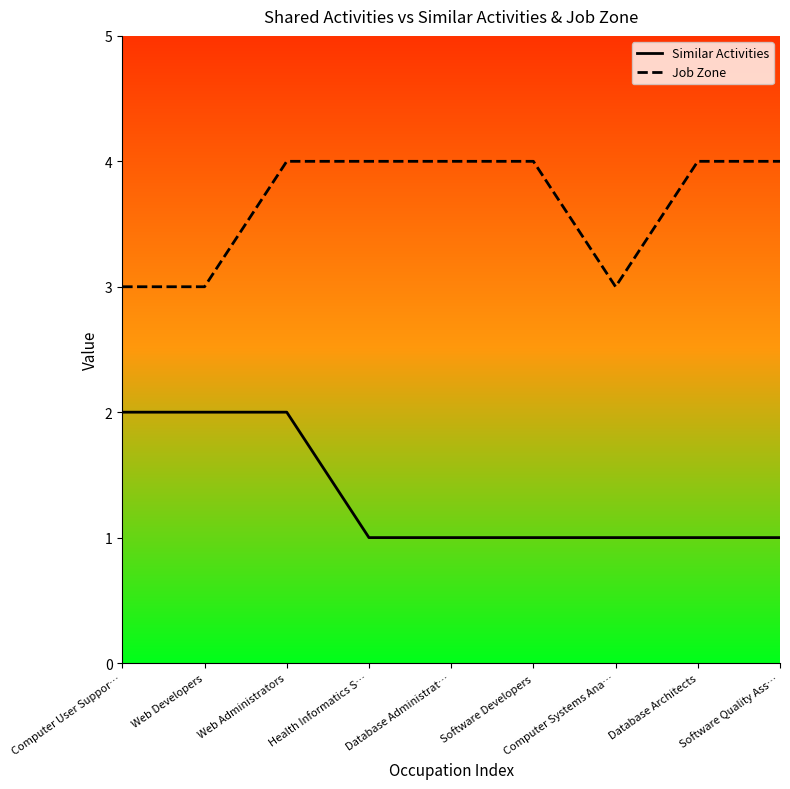

What is the greatest value displayed?

4